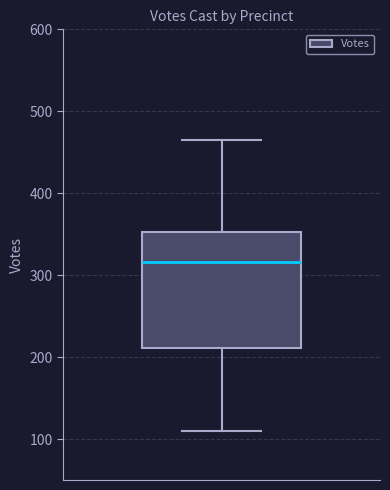

Transcribe this box plot: give where the median line is, the range the box spans, and where the two whiskers end, as read against the y-axis. The values are not printed on the chart, so give them approximately, as read against the axis.

median 320, box 210 to 350, whiskers 110 to 470